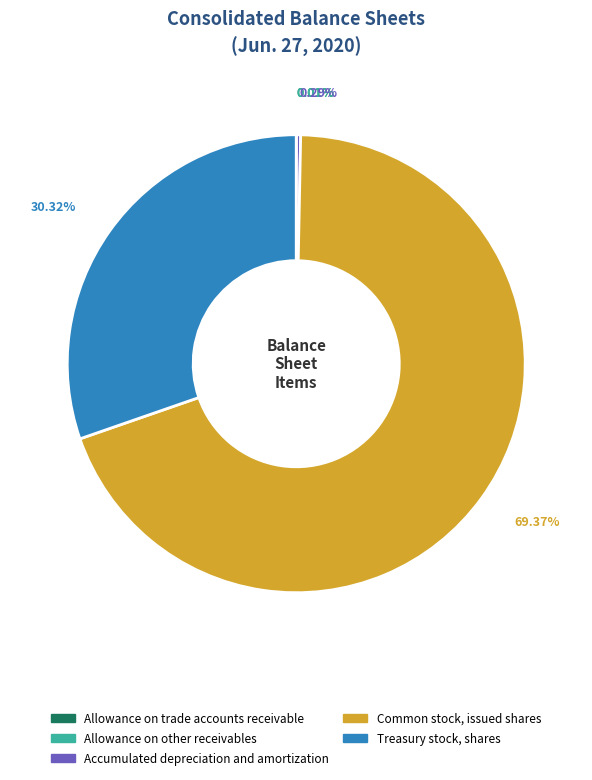

What is the ratio of the value at Common stock, issued shares to the value at Accumulated depreciation and amortization?

236.7